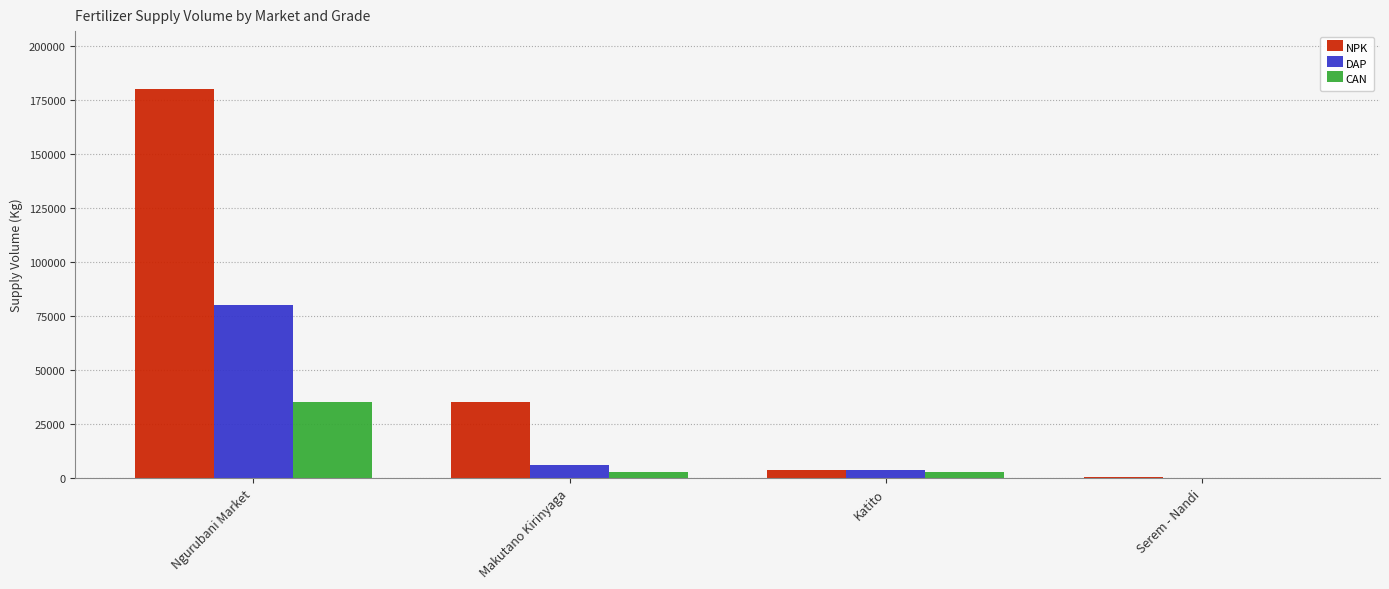

How many groups of bars are there?

4